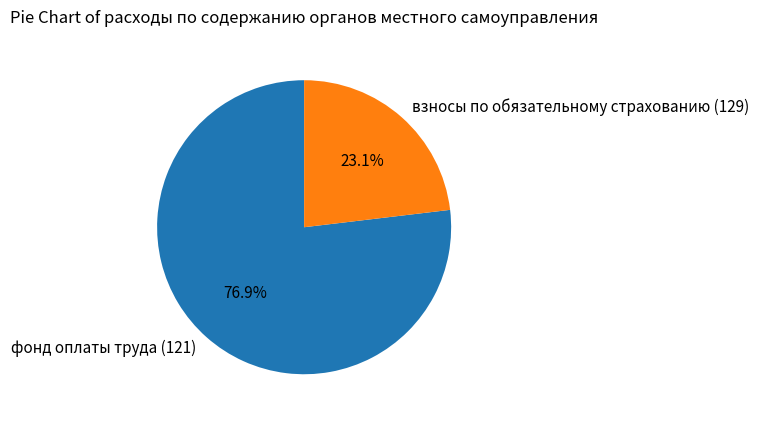

What percentage is the фонд оплаты труда (121) slice, to the nearest percent?

77%